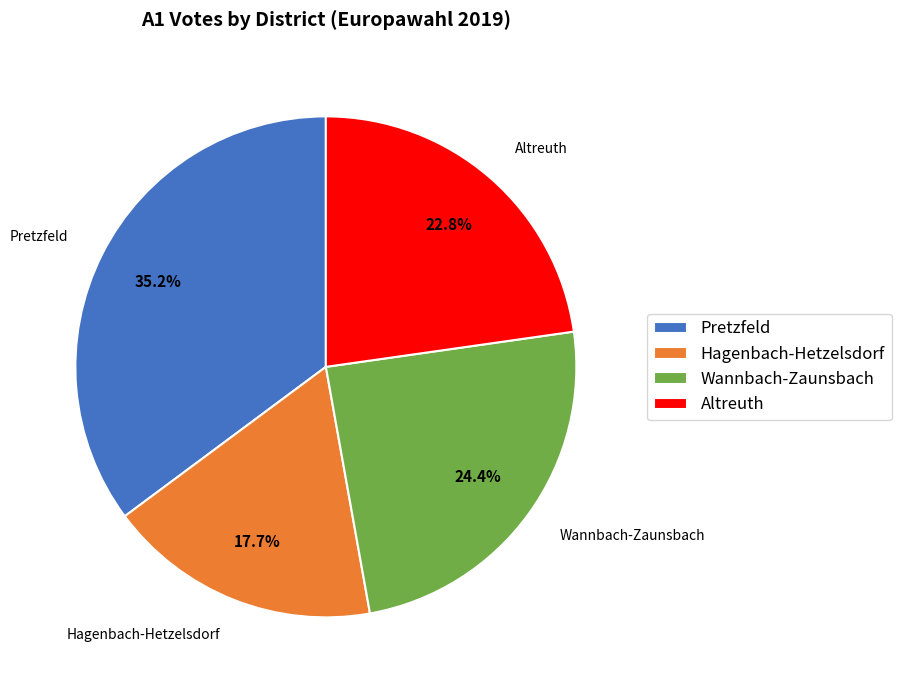

To the nearest percent, what portion does Altreuth represent?

23%